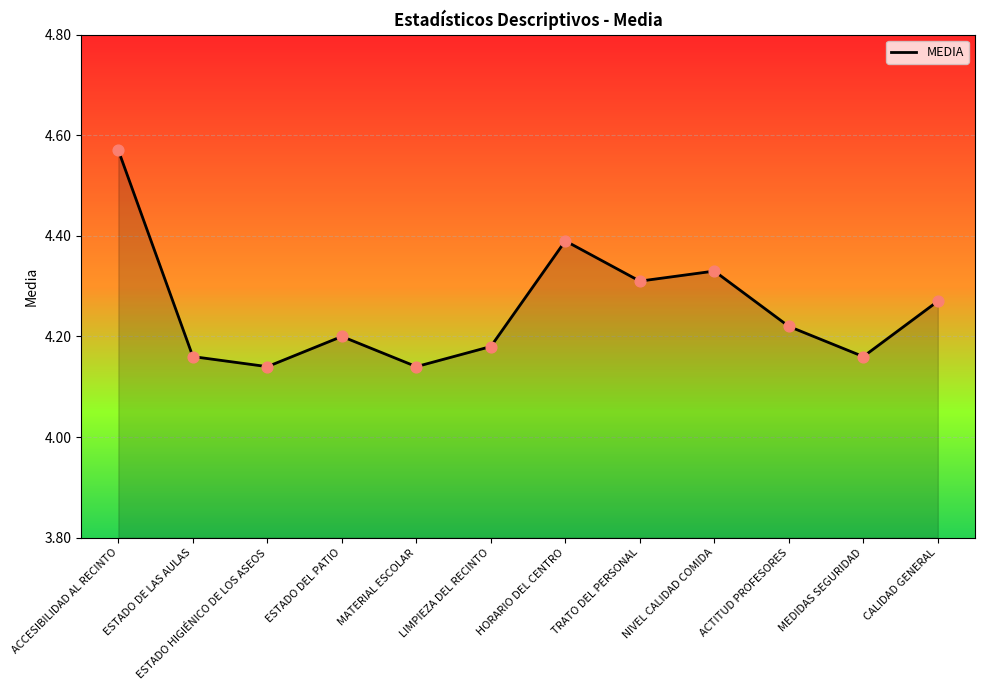

What is the ratio of the value at LIMPIEZA DEL RECINTO to the value at CALIDAD GENERAL?

1.0